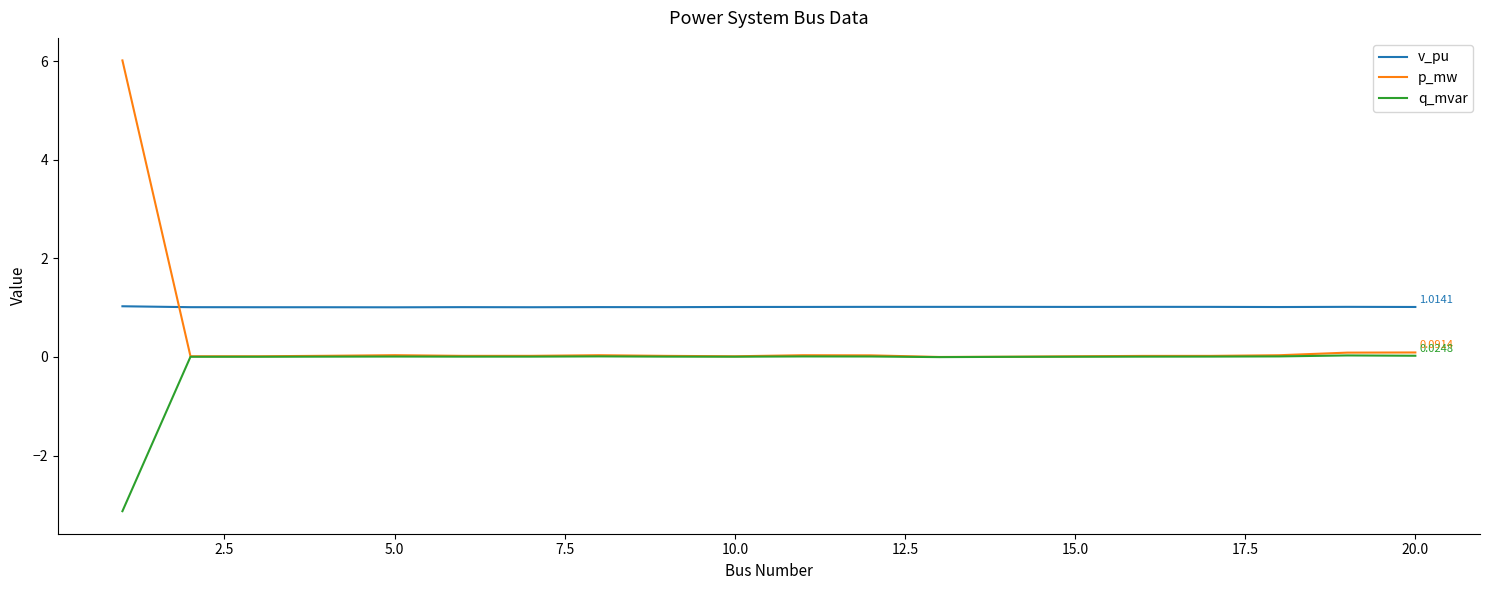

Which series has the largest range (max minus min)?

p_mw